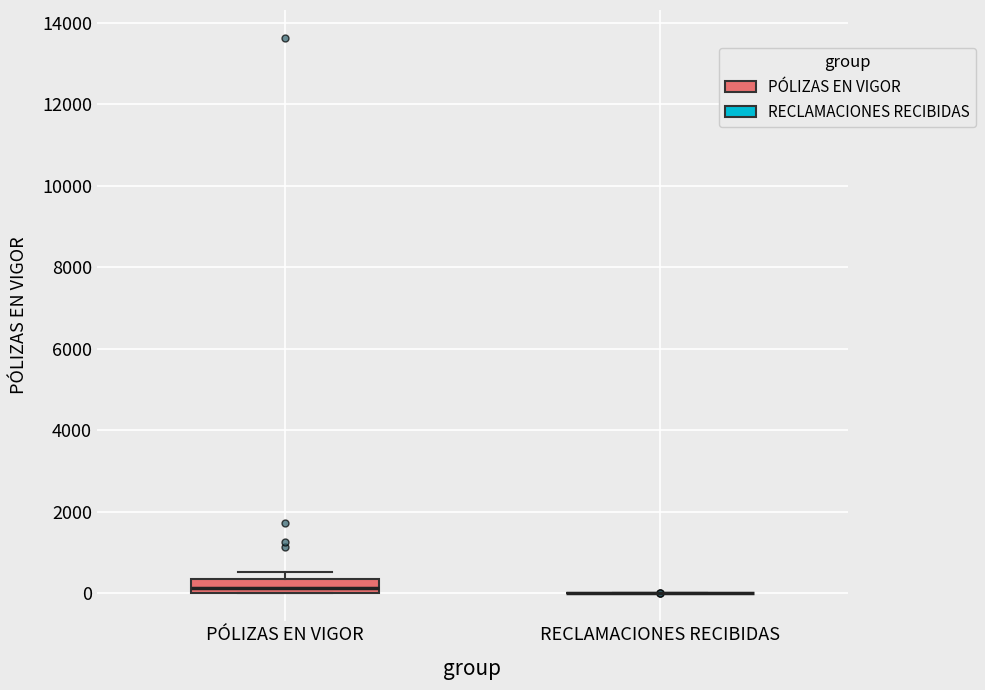

Reading left to right, read every box against the y-axis: the position of its median line, the range the box covers, and the ends of its whiskers. The values are not printed on the chart, so give them approximately, as read against the axis.

PÓLIZAS EN VIGOR: median 200, box 0 to 400, whiskers 0 to 600
RECLAMACIONES RECIBIDAS: box collapsed to a line at 0, whiskers 0 to 0